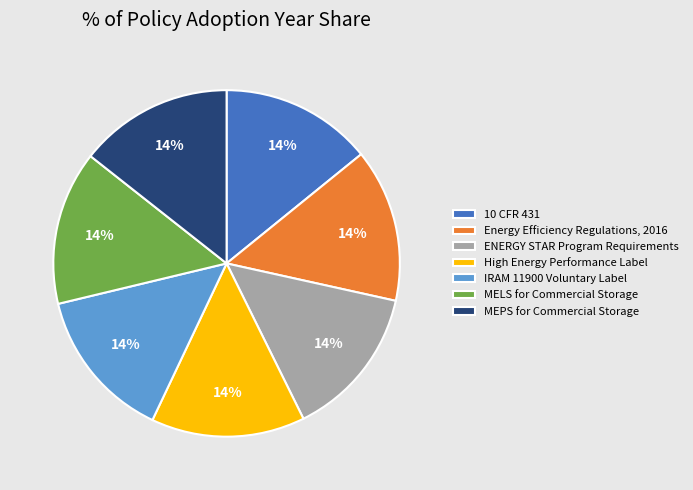

Does MELS for Commercial Storage represent more than half of the total?

No